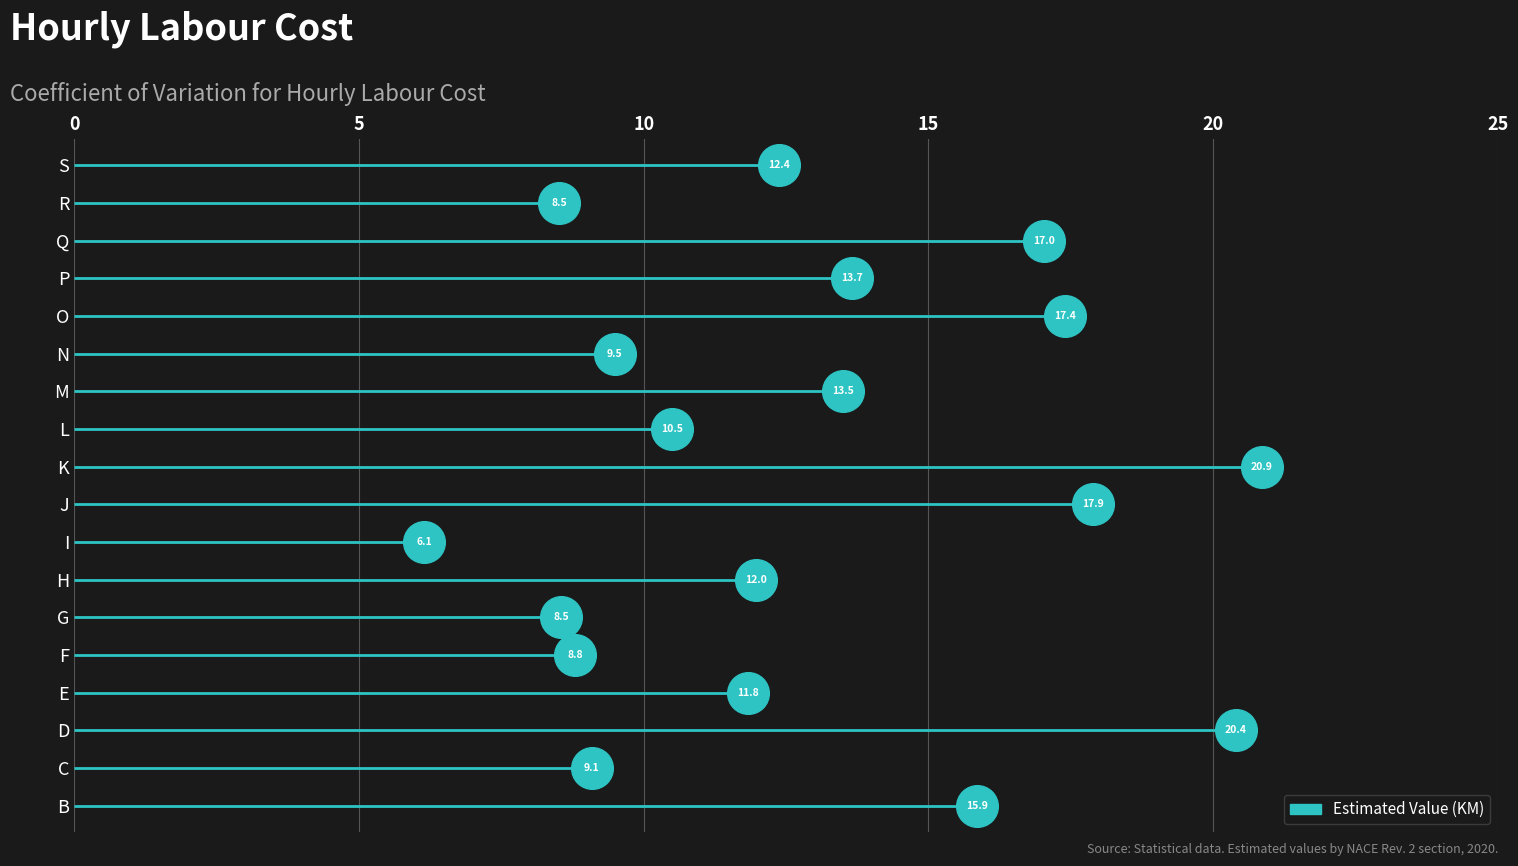

Between J and G, which is larger?

J